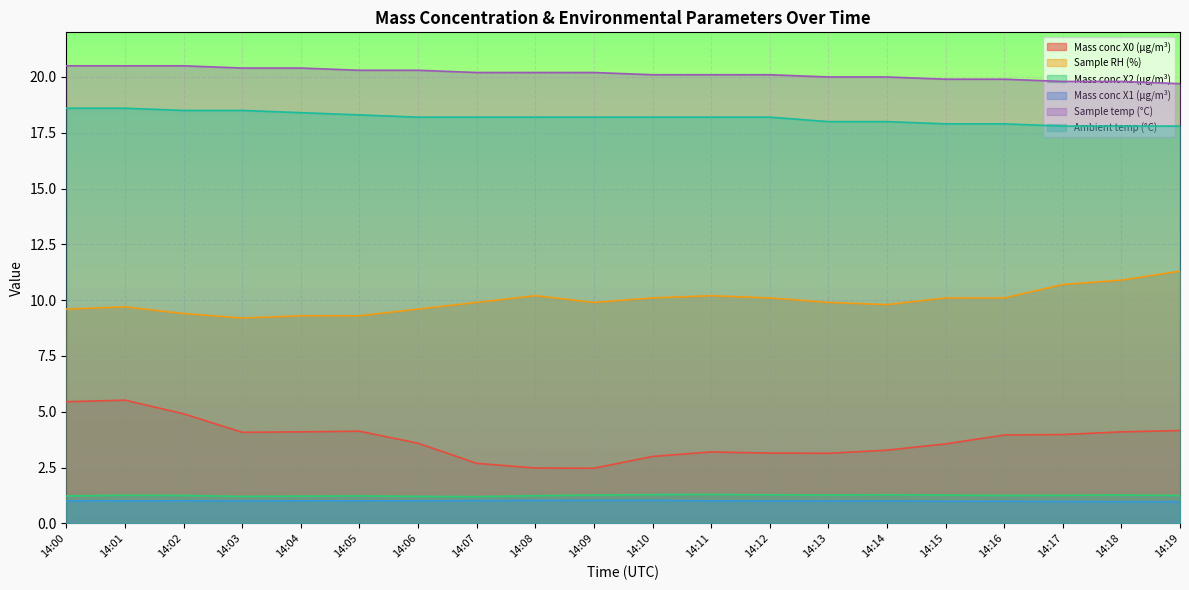

True or false: Ambient temp (°C) and Mass conc X0 (μg/m³) intersect in this chart.

False